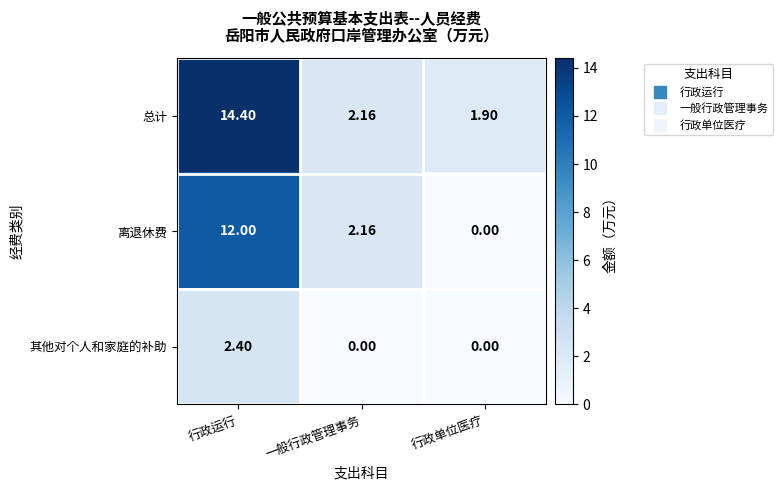

Rank the series by their average value, from lowest to highest.

其他对个人和家庭的补助, 离退休费, 总计